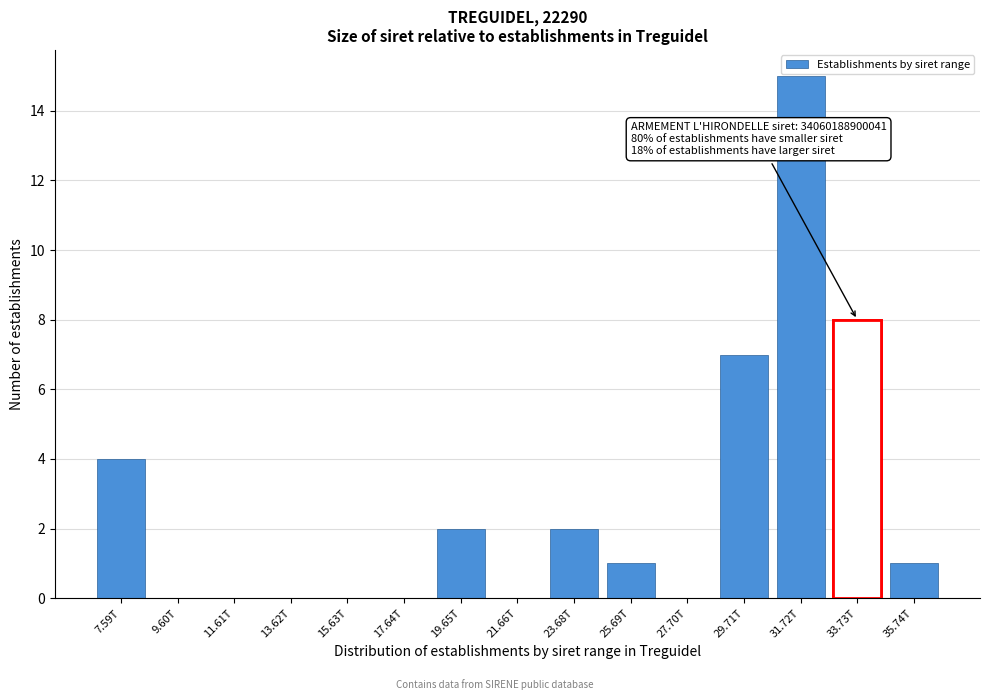

Reading right to left, list all the values displayed in this chart.

35.74T=1	33.73T=8	31.72T=15	29.71T=7	27.70T=0	25.69T=1	23.68T=2	21.66T=0	19.65T=2	17.64T=0	15.63T=0	13.62T=0	11.61T=0	9.60T=0	7.59T=4